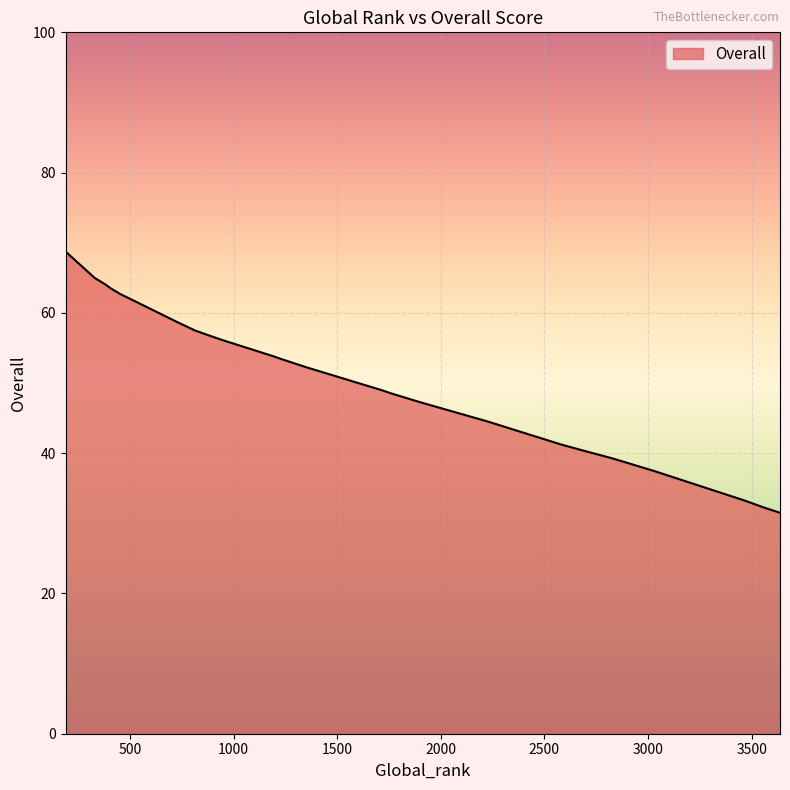

At which label is the value closest to 50?

1713